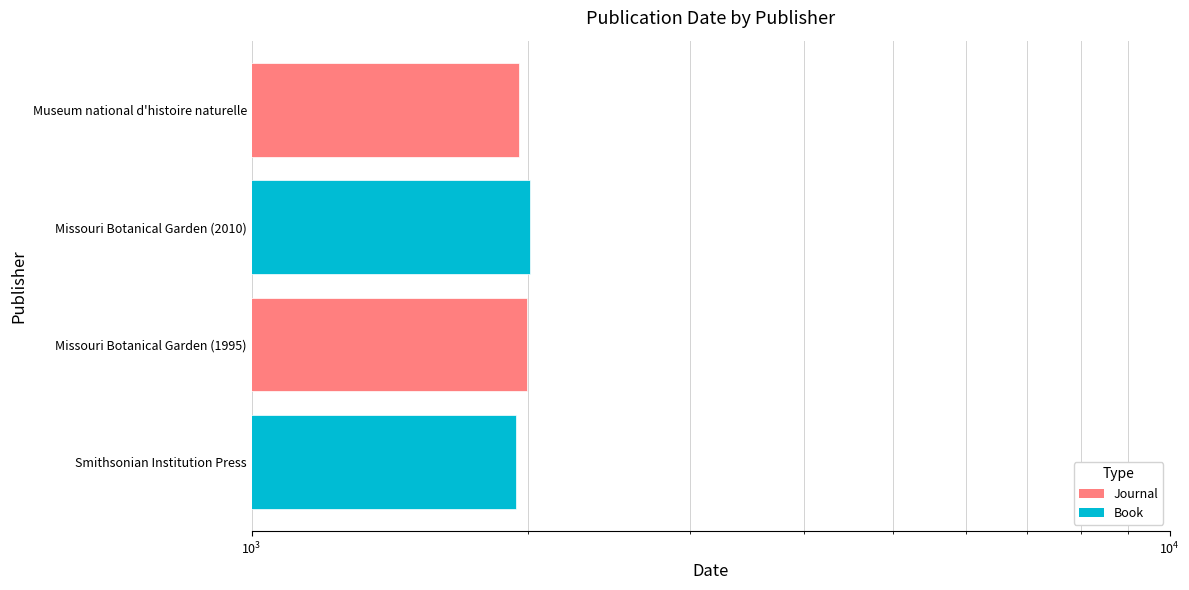

How many bars are there in total?

4